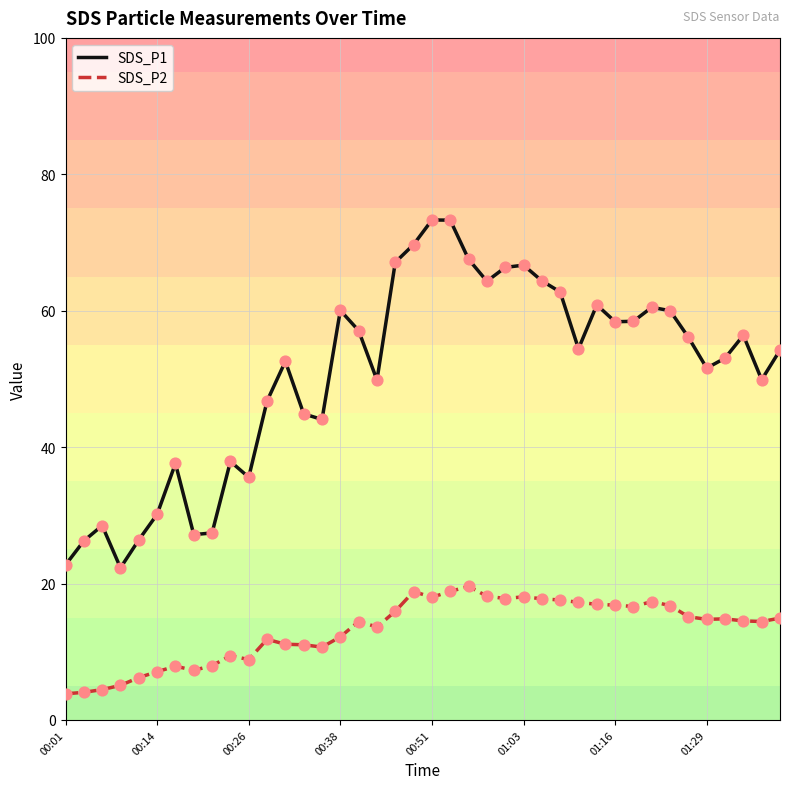

Which series has the largest total across all categories?

SDS_P1